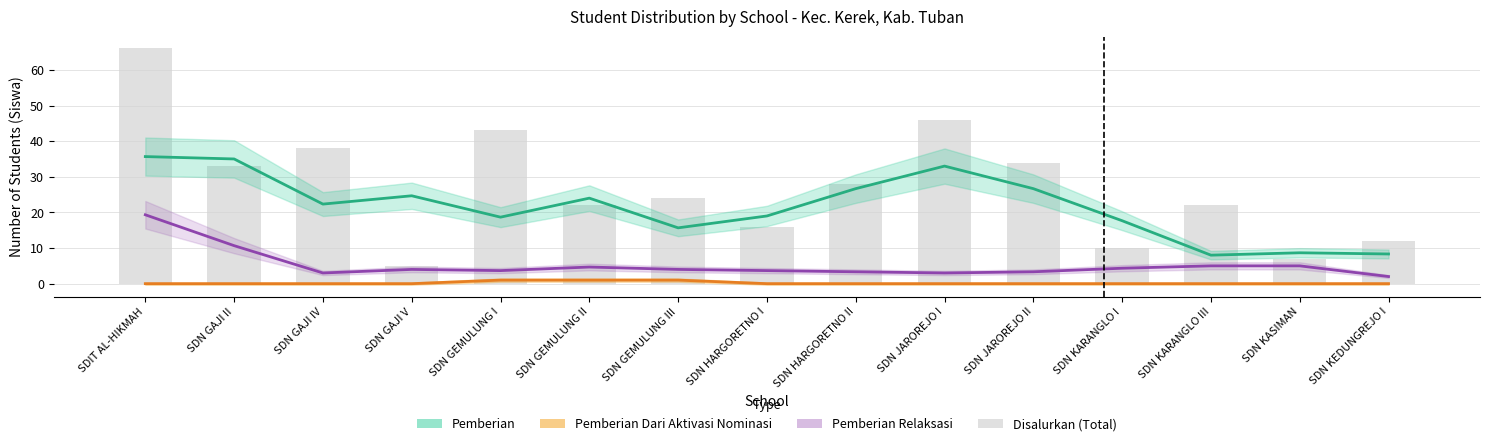

Which has a higher value, SDN GEMULUNG III or SDN GEMULUNG II?

SDN GEMULUNG III